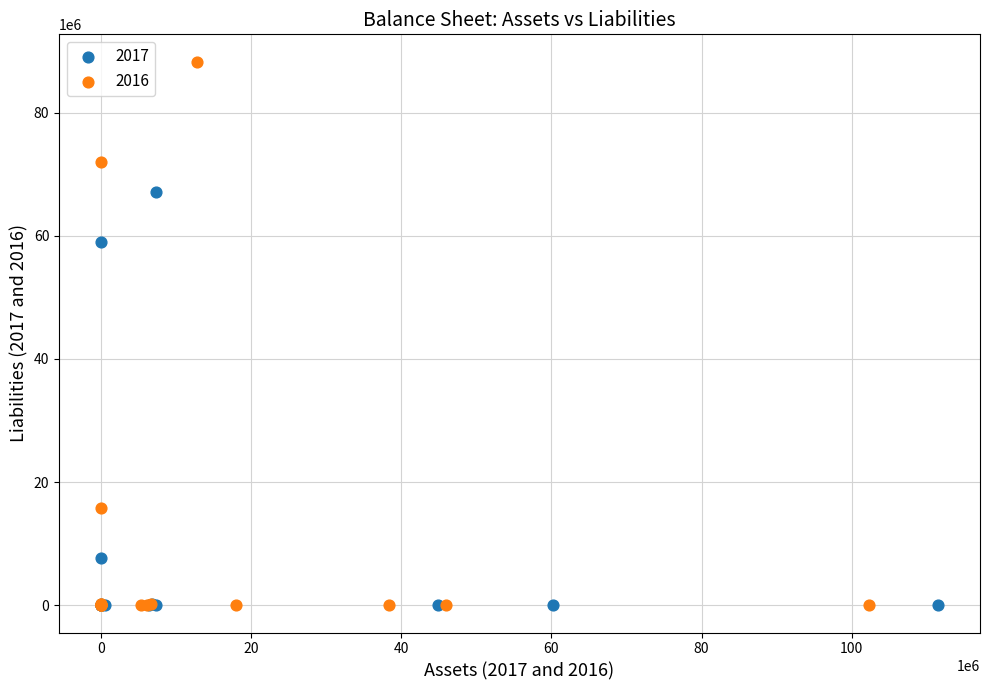

Which series contains the highest Y value?

2016